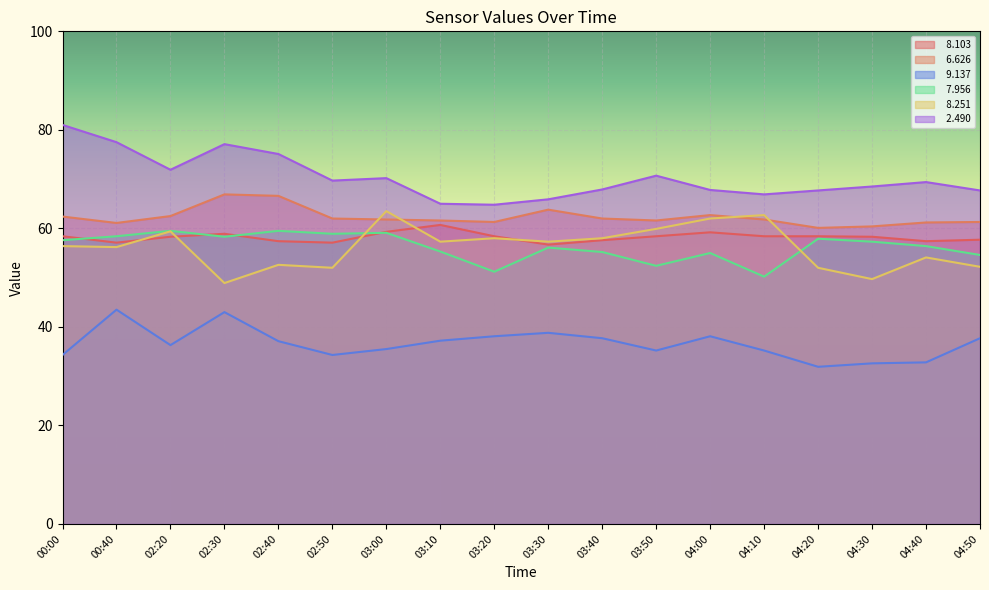

Which category has the lowest value in the   7.956 series?

04:10